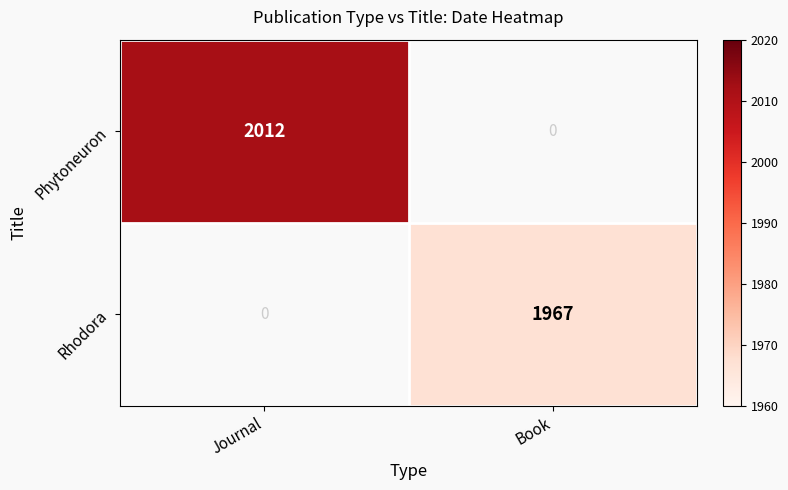

Is the value of Rhodora at Book greater than the value of Phytoneuron at Journal?

No